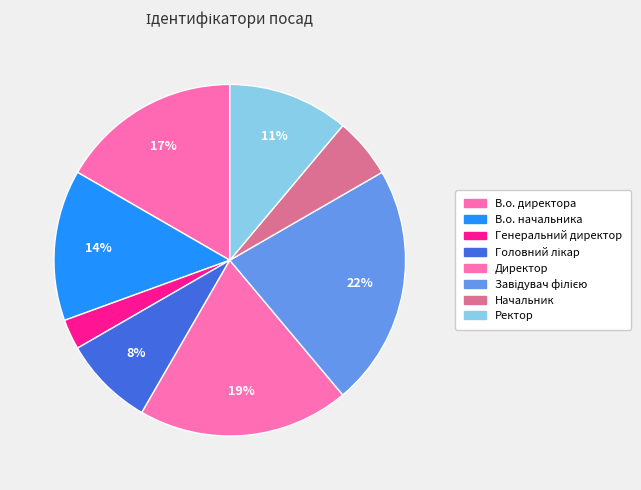

How many slices are in this pie chart?

8